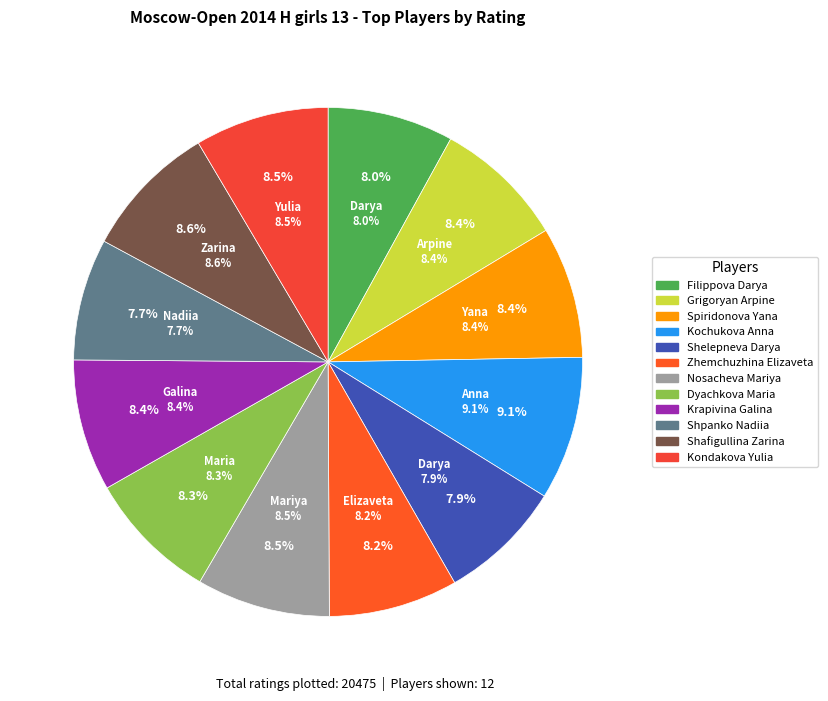

What is the smallest slice in the pie chart?

Shpanko Nadiia